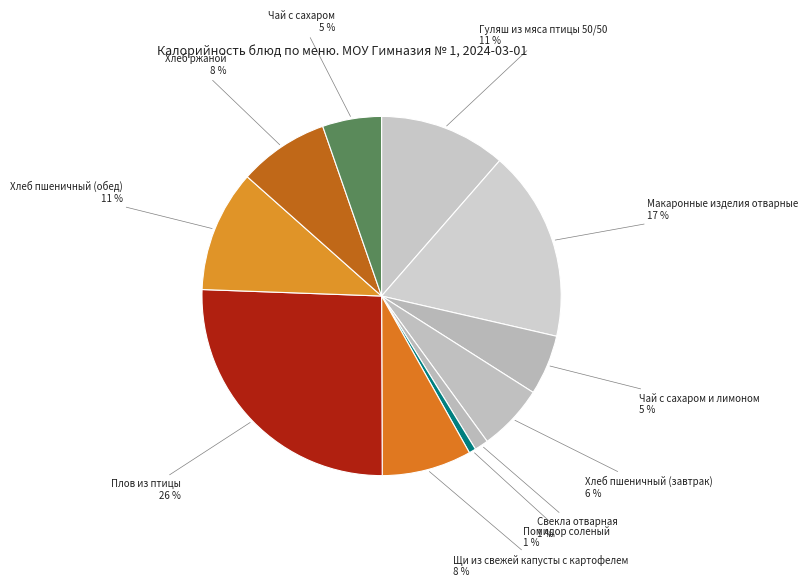

Which category has the biggest portion of the pie?

Плов из птицы